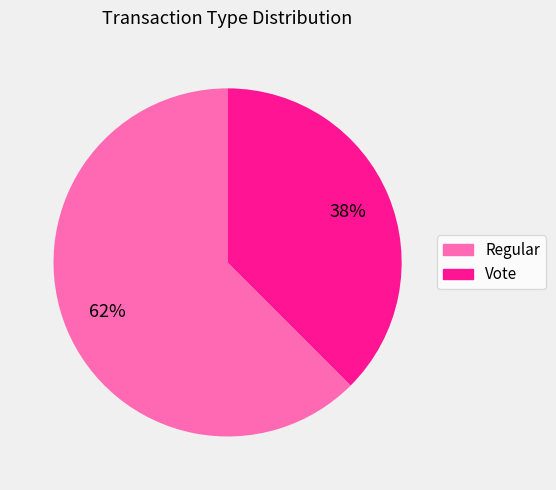

To the nearest percent, what is the average slice percentage?

50%